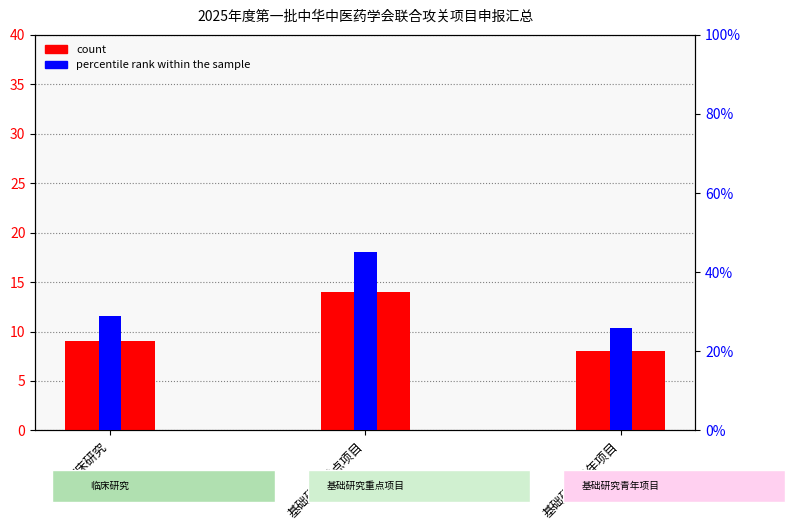

What is the difference between the highest and lowest values at 基础研究重点项目?

31